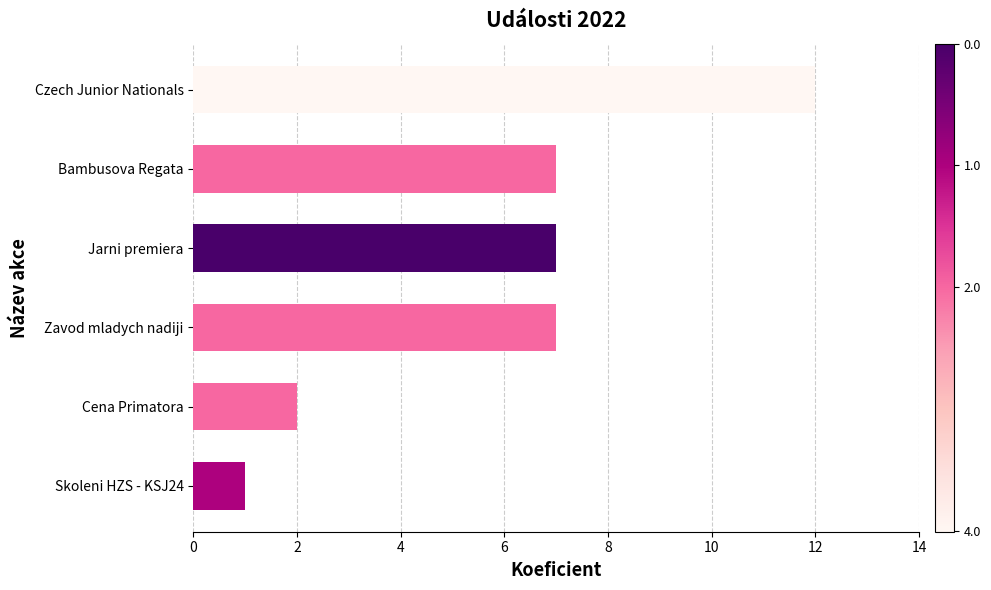

Is it true that the value at Bambusova Regata is 3?

False